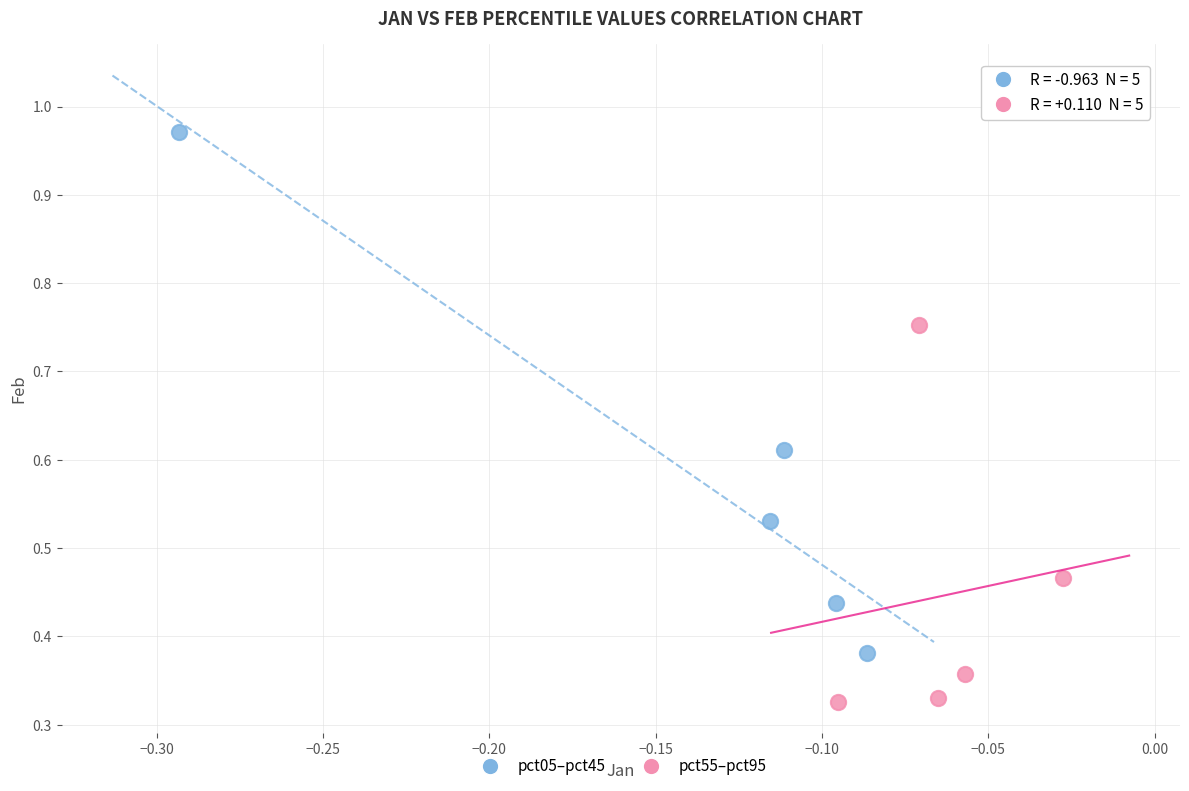

Which series reaches the maximum Y coordinate?

pct05–pct45